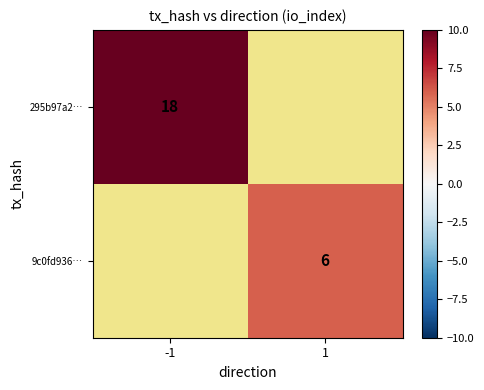

The 295b97a2… series shows 30.5 at -1. True or false?

False